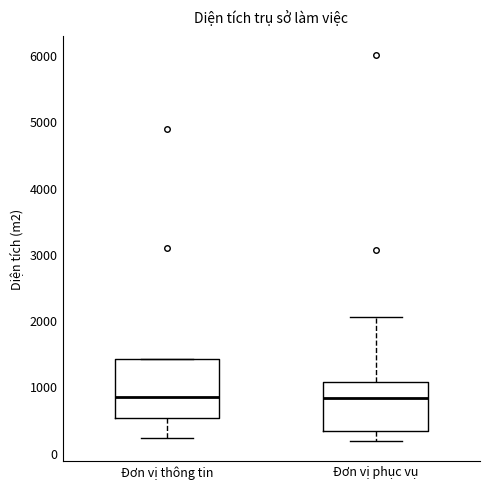

Reading left to right, transcribe this box plot: for each box, give where its median line is, the range the box spans, and where its two whiskers end, as read against the y-axis. The values are not printed on the chart, so give them approximately, as read against the axis.

Đơn vị thông tin: median 800, box 500 to 1400, whiskers 200 to 1400
Đơn vị phục vụ: median 800, box 300 to 1100, whiskers 200 to 2000